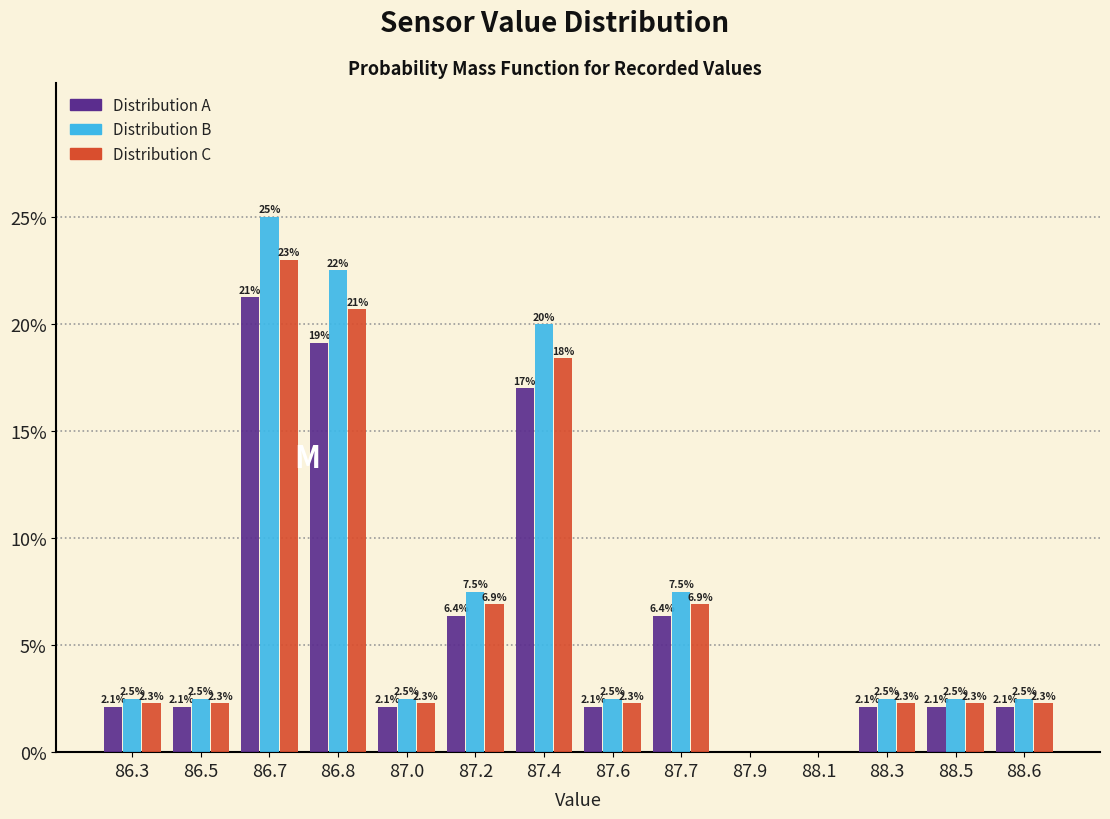

What are all the series names shown in the legend?

Distribution A, Distribution B, Distribution C